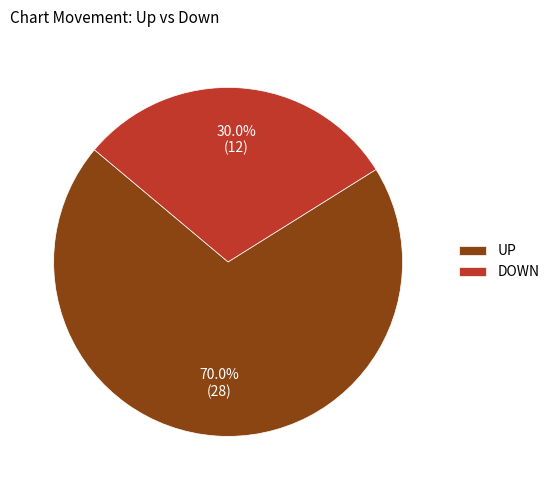

Between DOWN and UP, which is larger?

UP